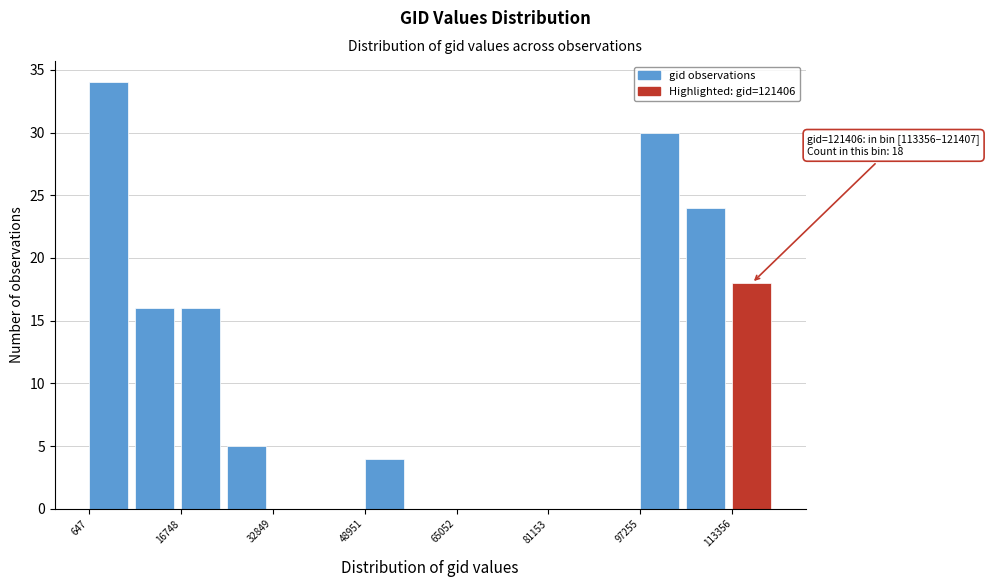

Which range on the x-axis has the tallest bar?

0 to 8000